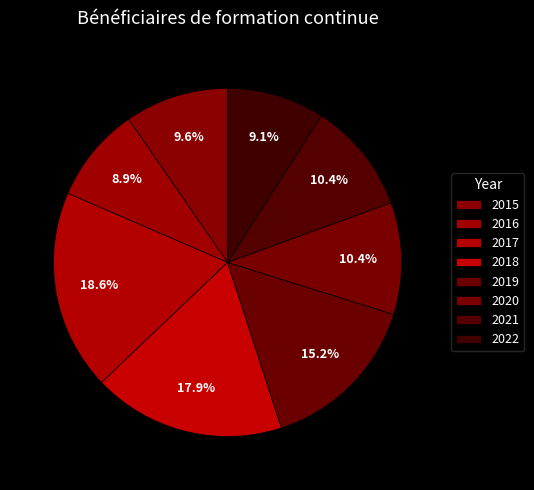

To the nearest percent, what is the average slice percentage?

12%